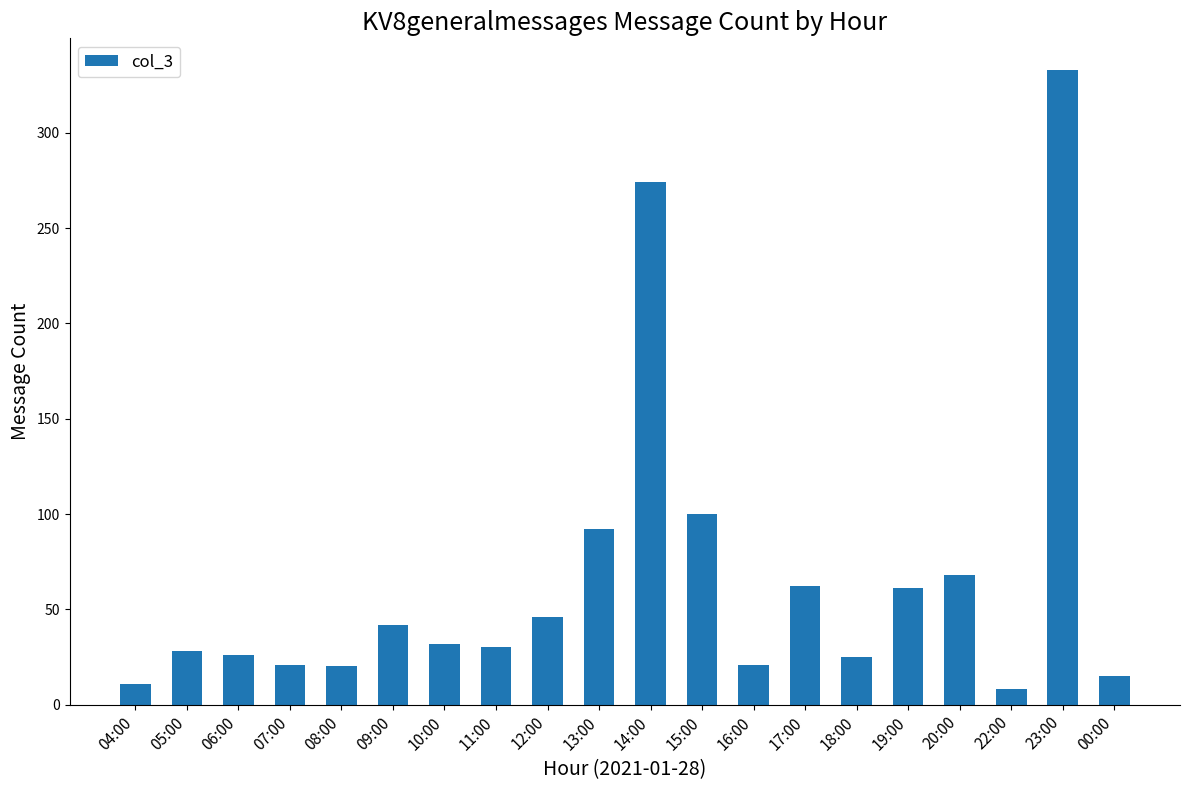

What is the label of the 17th bar from the left?

20:00